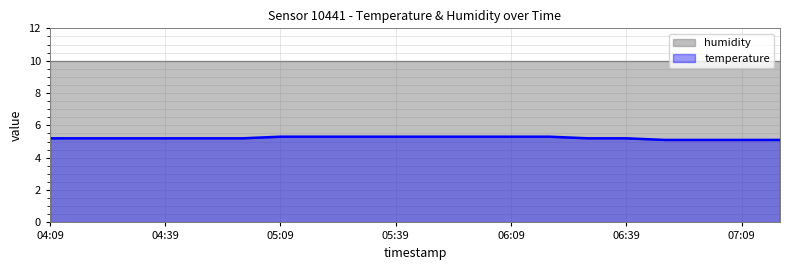

What is the value of the 5th point from the left?

5.2